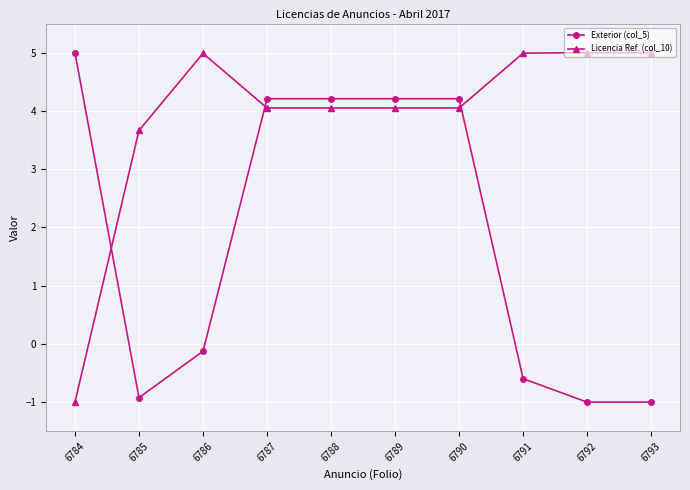

Reading right to left, what are all the values shown in this chart?

Exterior (col_5): 6793=-1.0	6792=-1.0	6791=-0.6	6790=4.2	6789=4.2	6788=4.2	6787=4.2	6786=-0.1	6785=-0.9	6784=5.0
Licencia Ref. (col_10): 6793=5.0	6792=5.0	6791=5.0	6790=4.1	6789=4.1	6788=4.1	6787=4.1	6786=5.0	6785=3.7	6784=-1.0